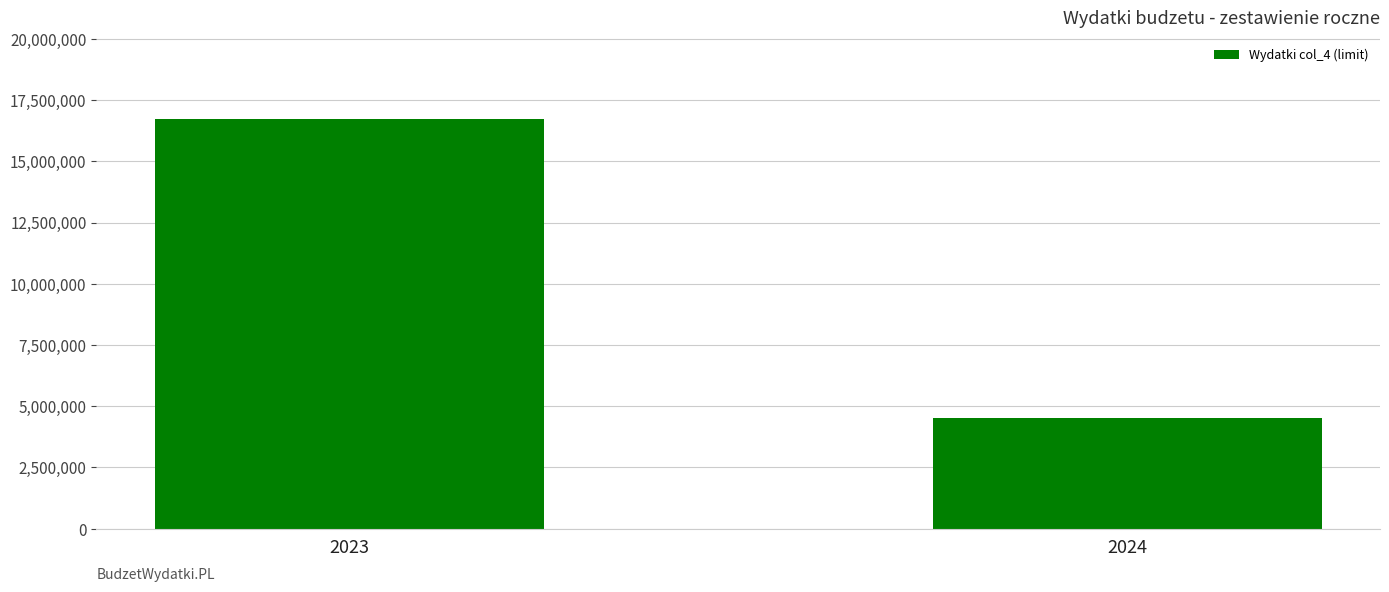

How many categories are shown in the chart?

2